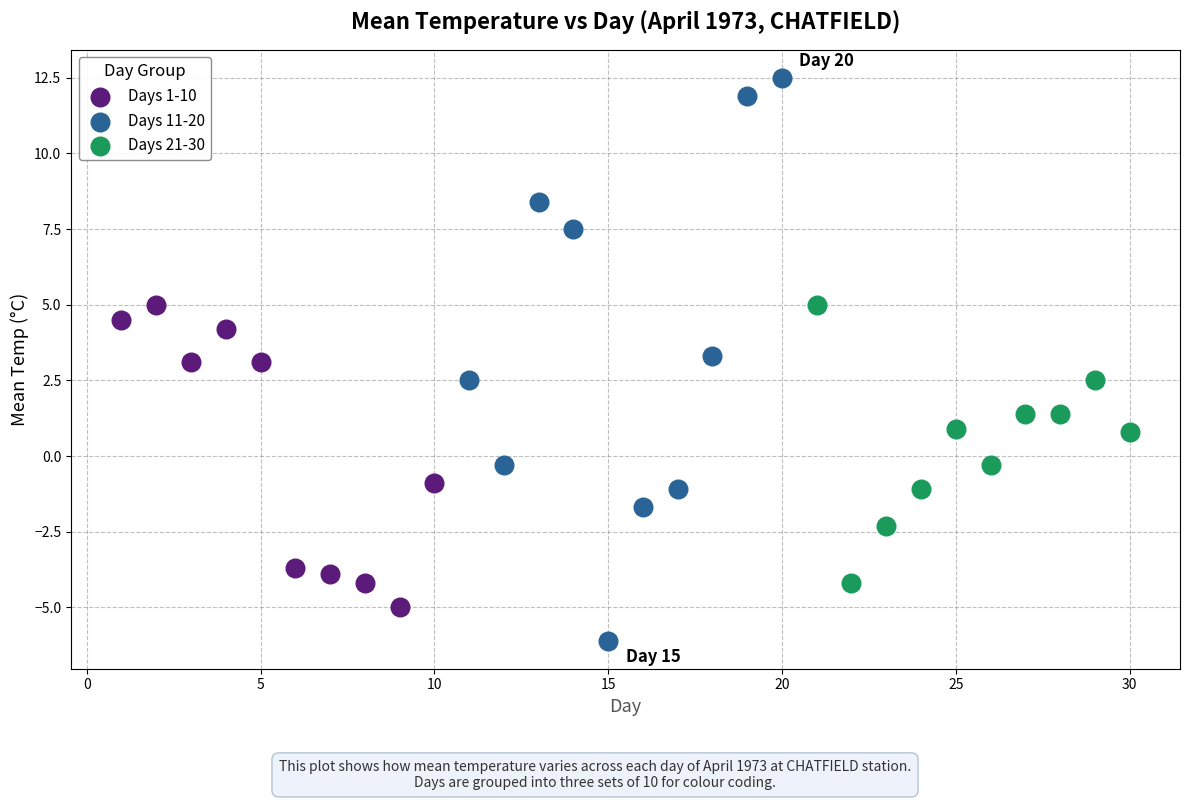

Which series contains the highest Y value?

Days 11-20